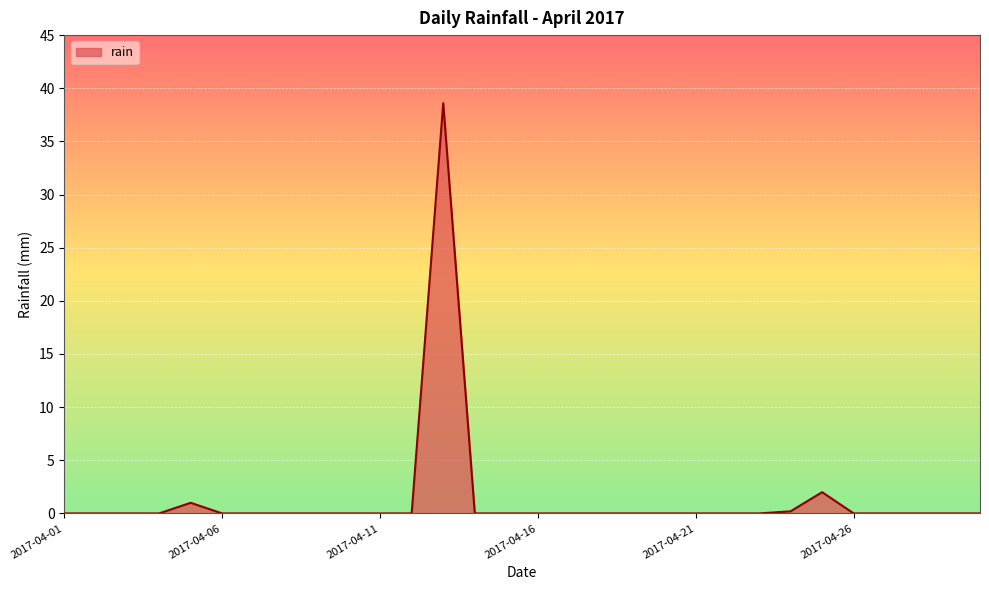

What is the maximum value shown in the chart?

38.6